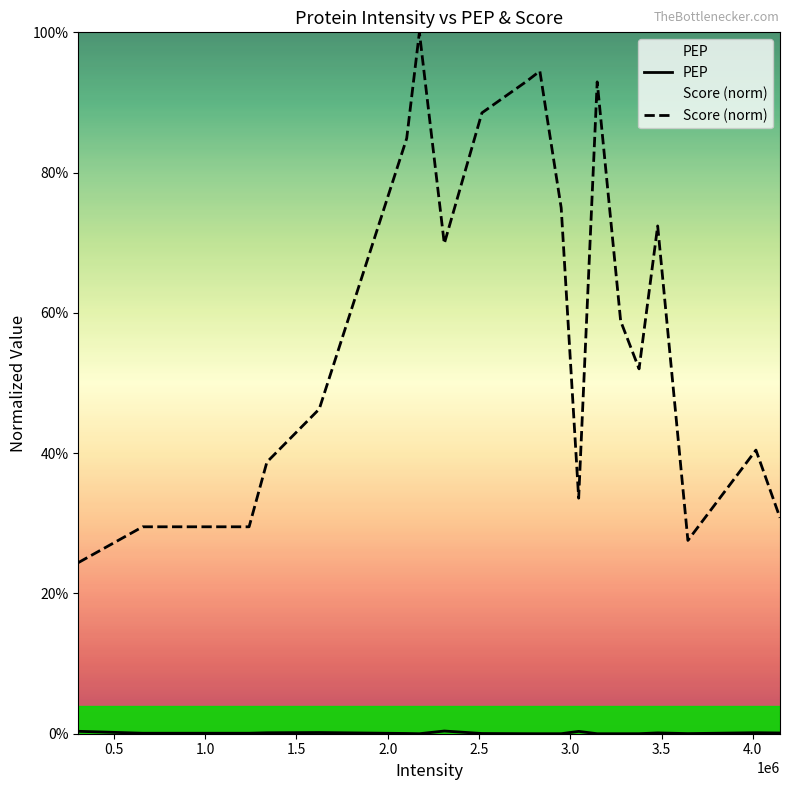

Does the chart display data point markers on the line(s)?

No